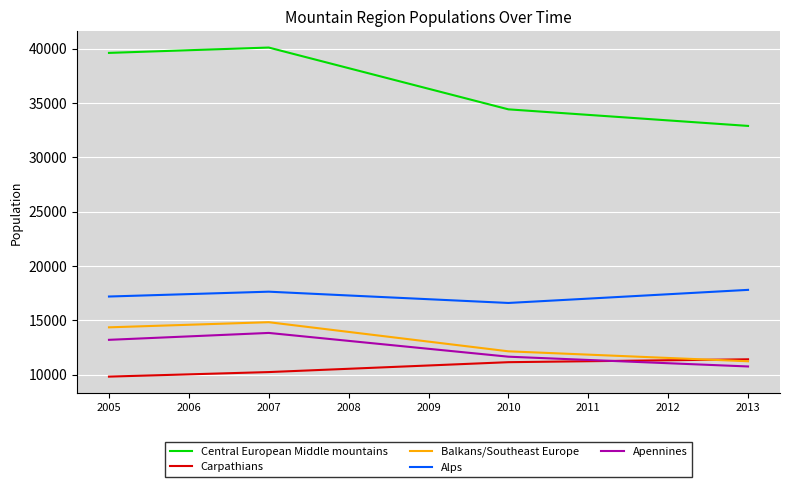

What is the minimum value for Central European Middle mountains?

32880